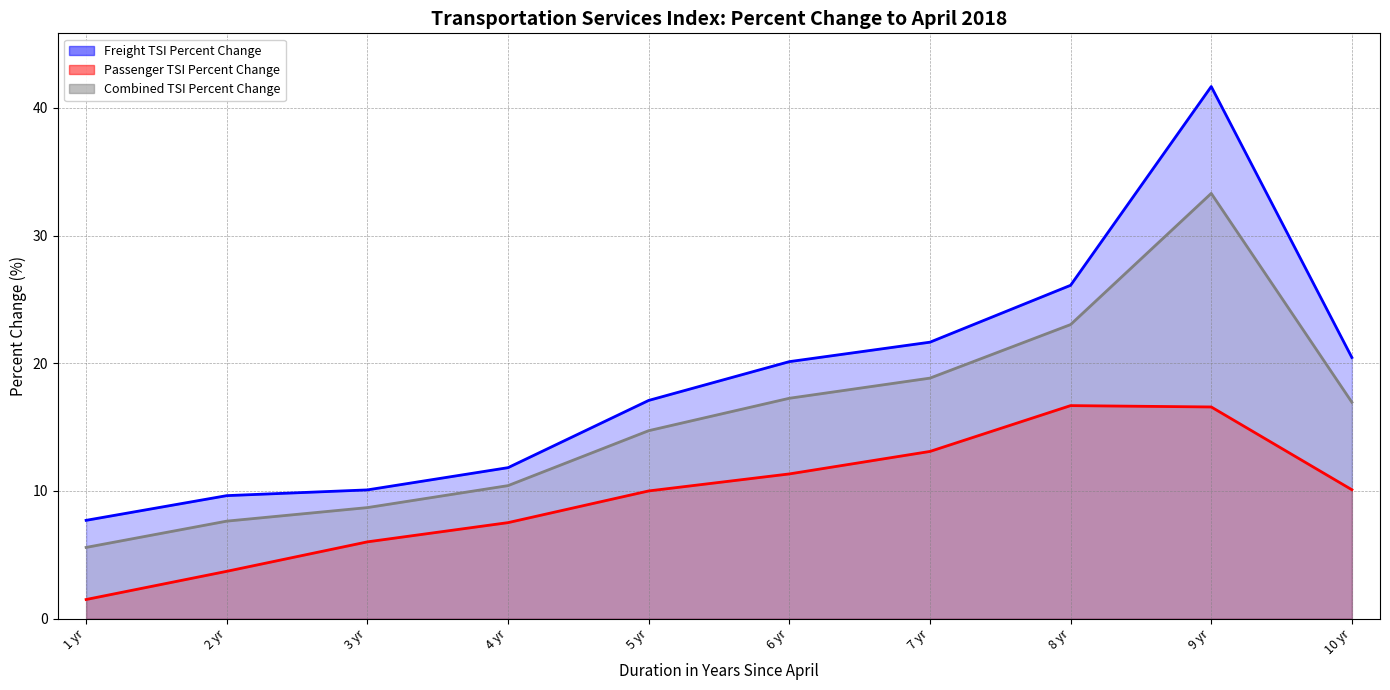

Is the value of Passenger TSI Percent Change at 2 yr greater than the value of Freight TSI Percent Change at 3 yr?

No